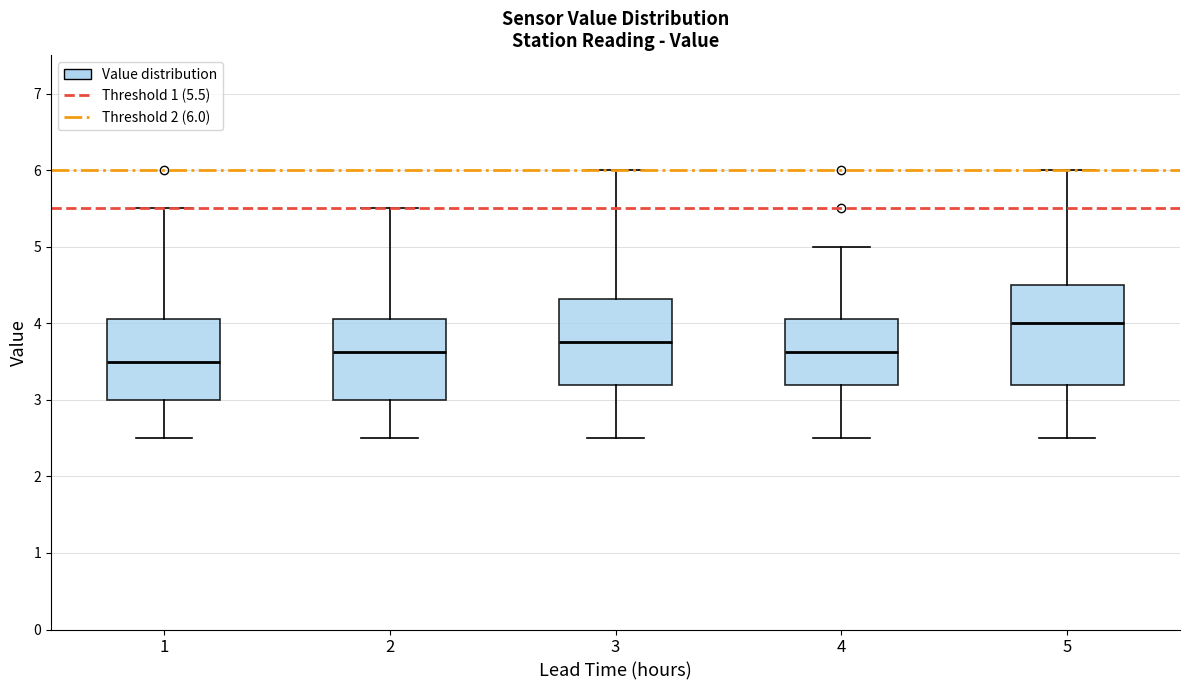

Which box is the tallest, from its lower edge to its upper edge?

5